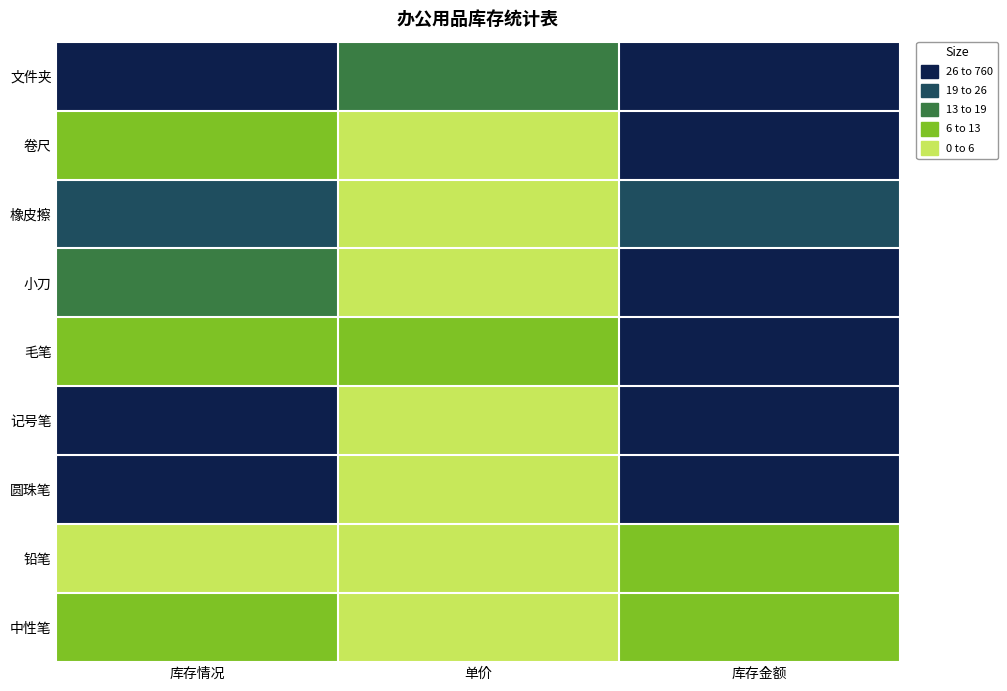

What is the minimum value shown in the chart?

1.0